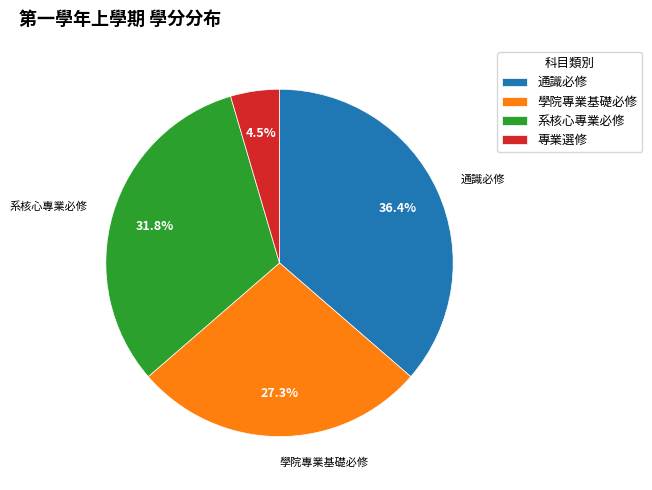

Which has a higher value, 專業選修 or 系核心專業必修?

系核心專業必修